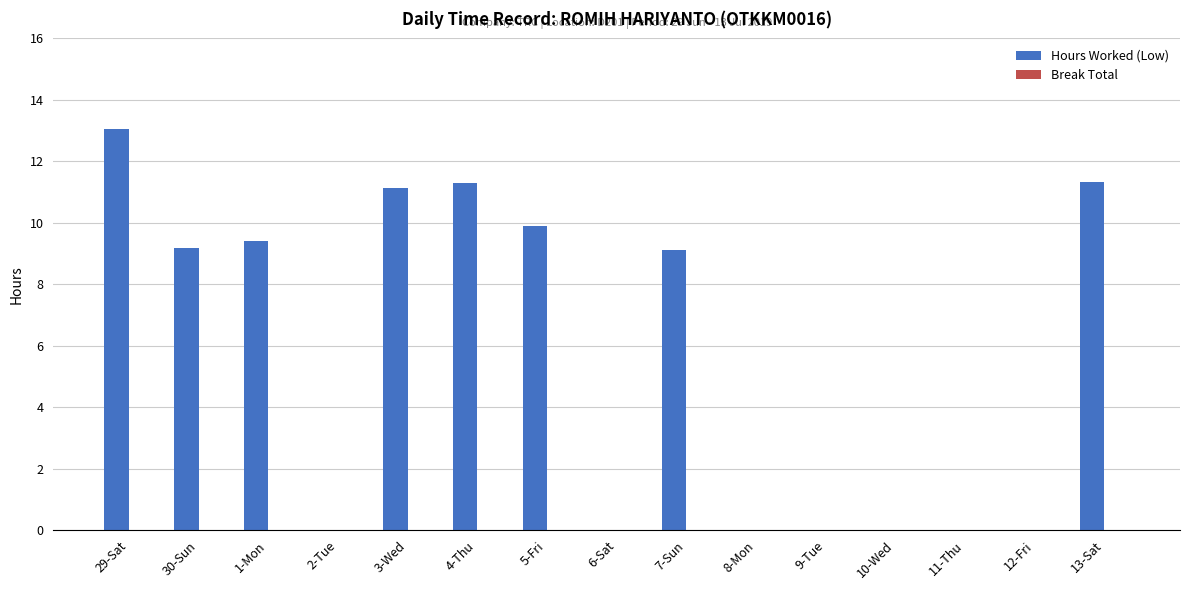

What is the maximum value shown in the chart?

13.1